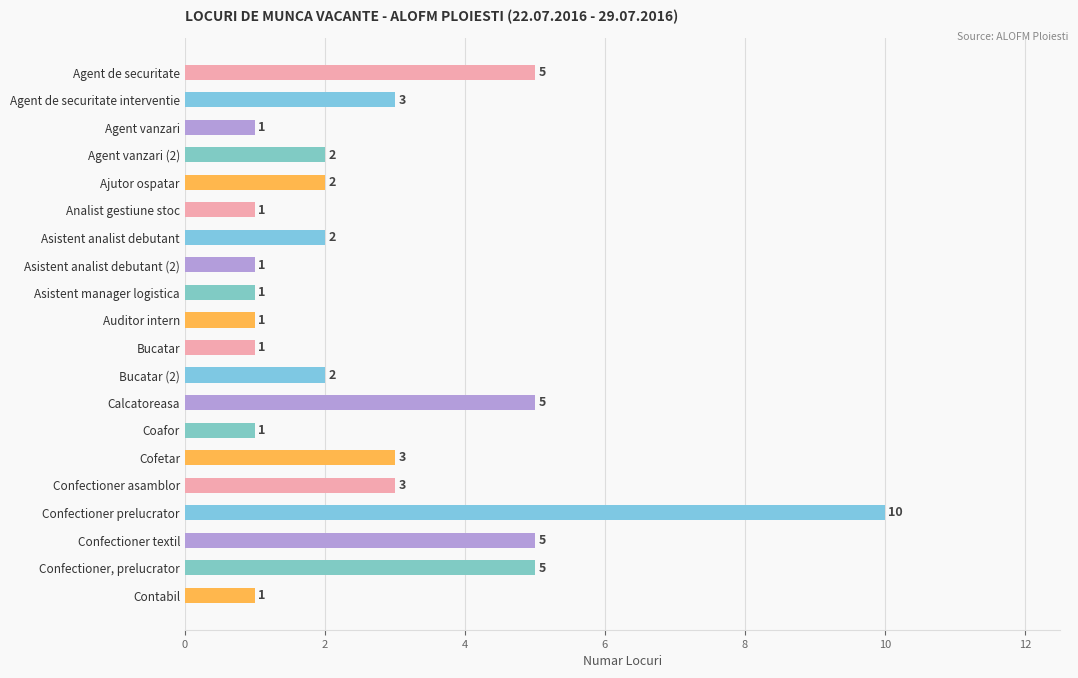

Reading bottom to top, transcribe all the data shown in this chart.

Contabil=1	Confectioner, prelucrator=5	Confectioner textil=5	Confectioner prelucrator=10	Confectioner asamblor=3	Cofetar=3	Coafor=1	Calcatoreasa=5	Bucatar (2)=2	Bucatar=1	Auditor intern=1	Asistent manager logistica=1	Asistent analist debutant (2)=1	Asistent analist debutant=2	Analist gestiune stoc=1	Ajutor ospatar=2	Agent vanzari (2)=2	Agent vanzari=1	Agent de securitate interventie=3	Agent de securitate=5